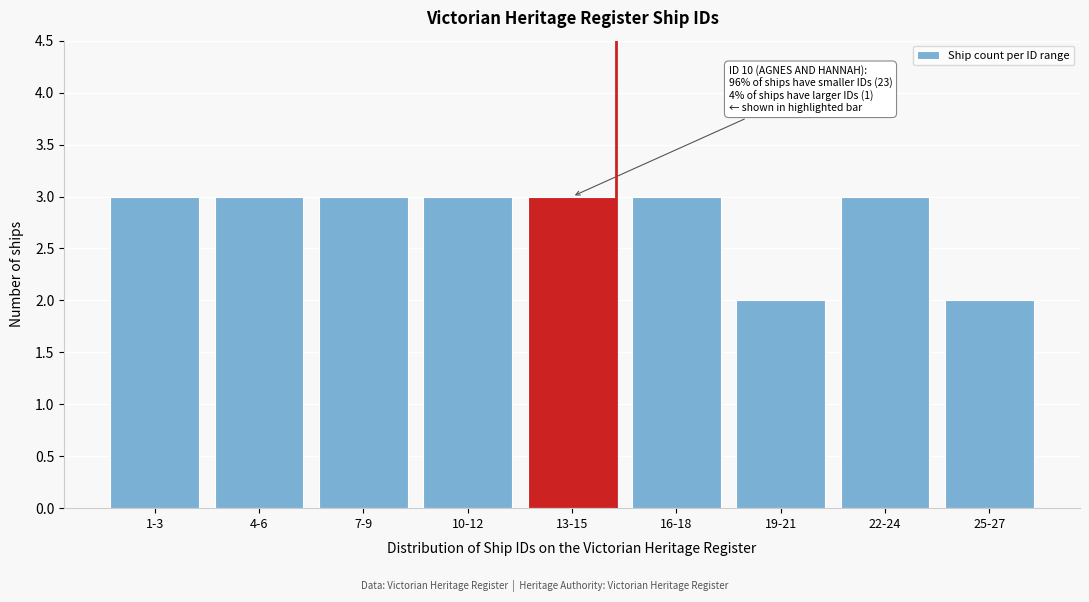

Reading left to right, list all the values displayed in this chart.

1-3=3	4-6=3	7-9=3	10-12=3	13-15=3	16-18=3	19-21=2	22-24=3	25-27=2